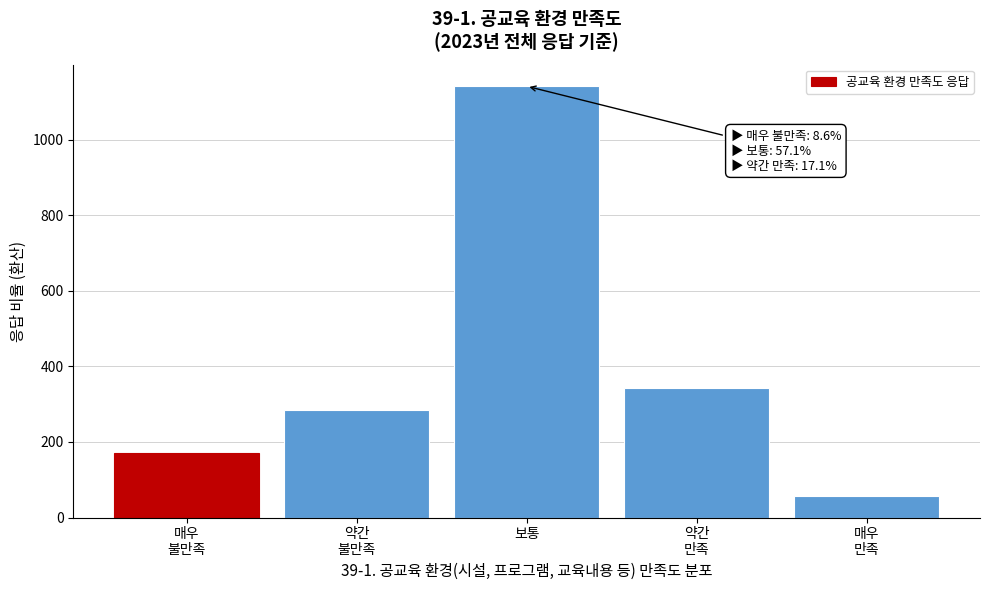

Reading left to right, transcribe all the data shown in this chart.

172	286	1142	342	58